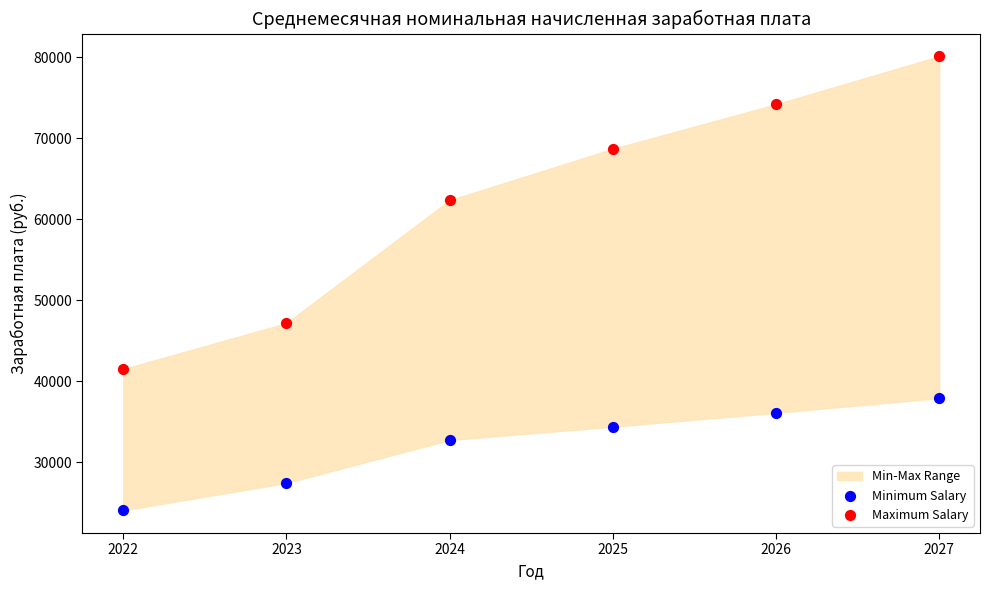

Which series reaches the minimum Y coordinate?

Minimum Salary